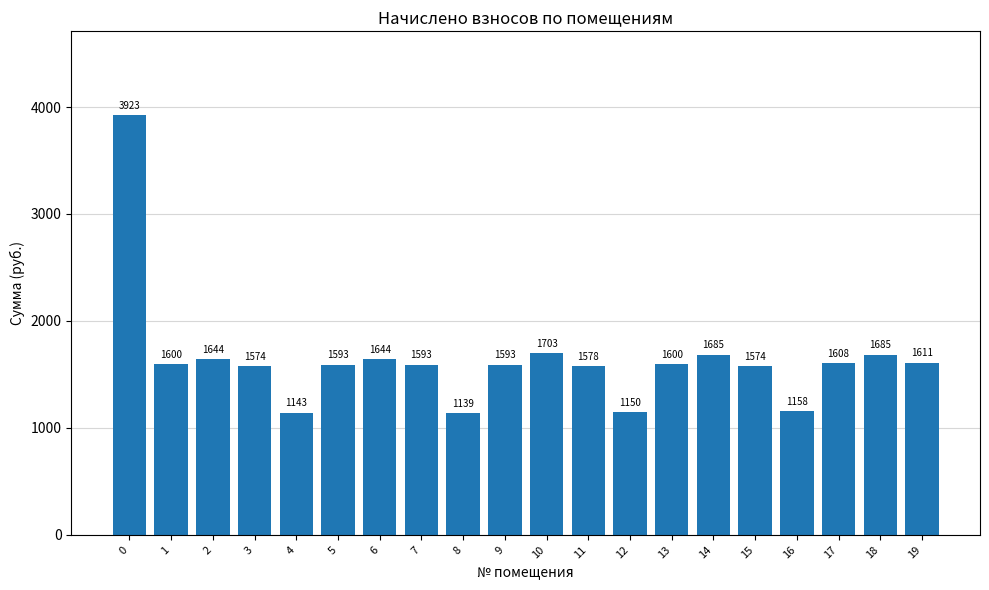

Which has a higher value, 4 or 14?

14